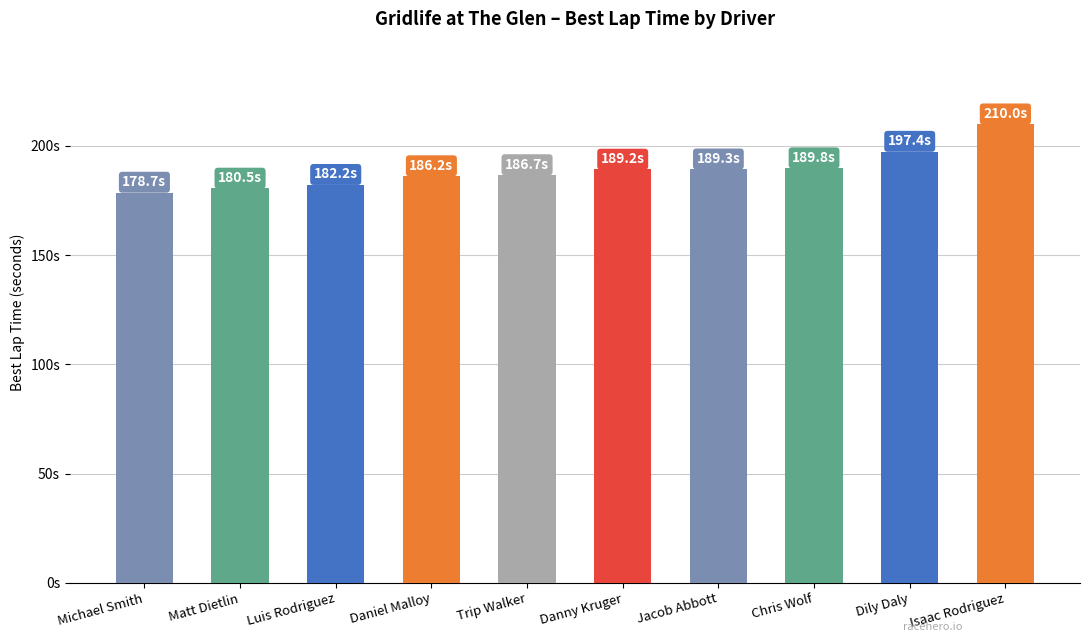

What is the sum of all values?

1890.1